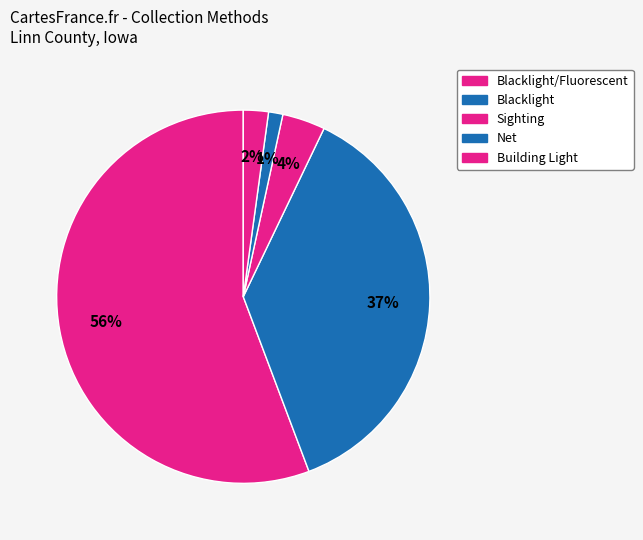

Which category accounts for the majority?

Blacklight/Fluorescent